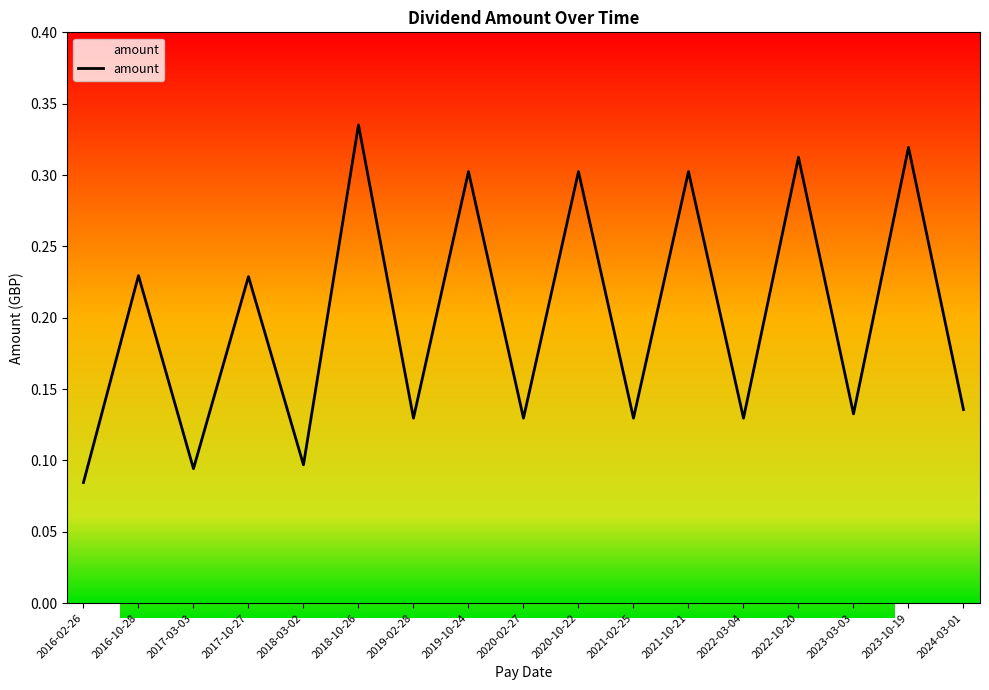

Between 2019-10-24 and 2023-03-03, which is larger?

2019-10-24